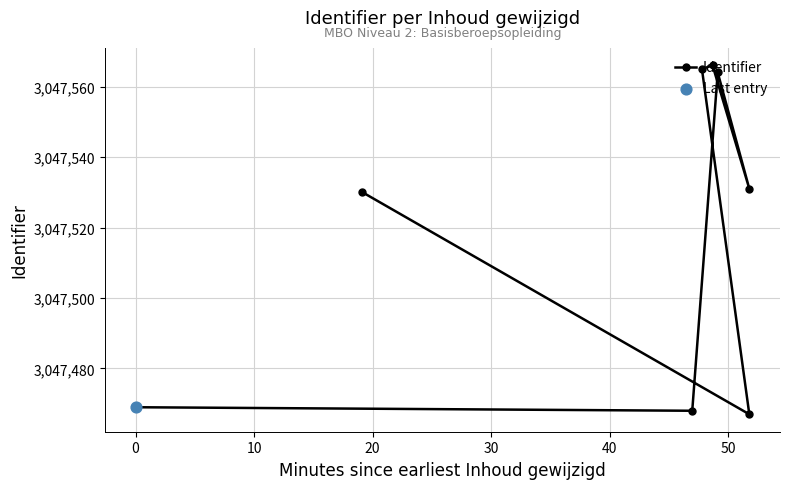

Approximately how many times larger is the value at -10 compared to 60?

1.0